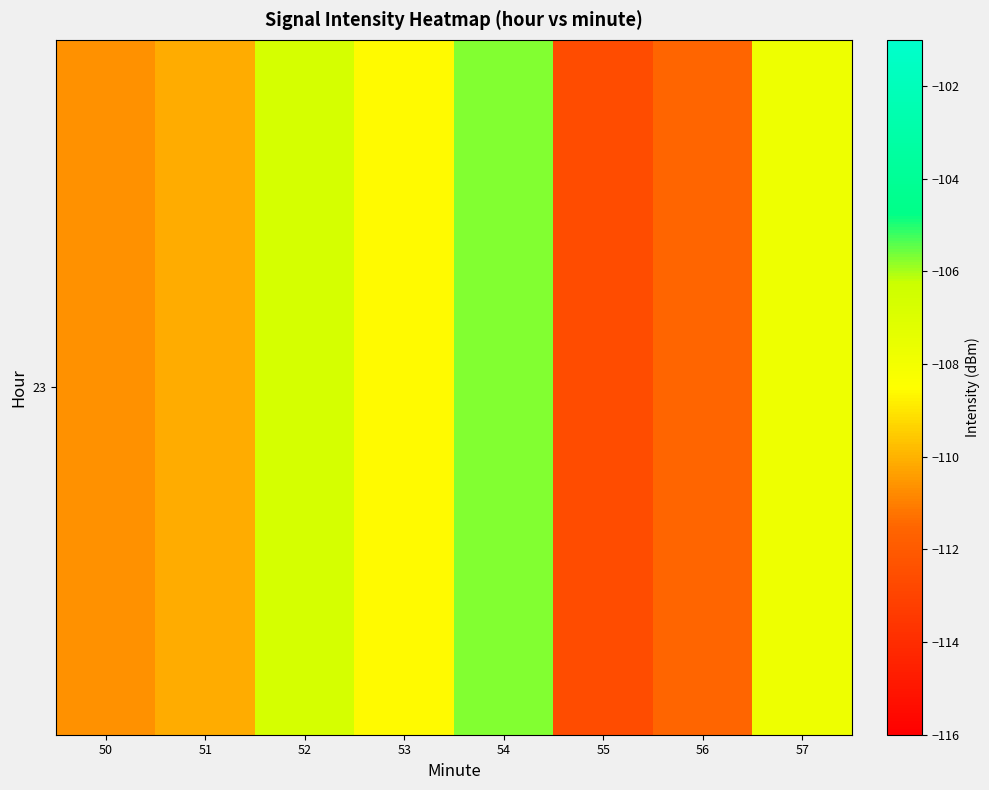

List the labels in order of value, largest first.

54, 52, 57, 53, 51, 50, 56, 55